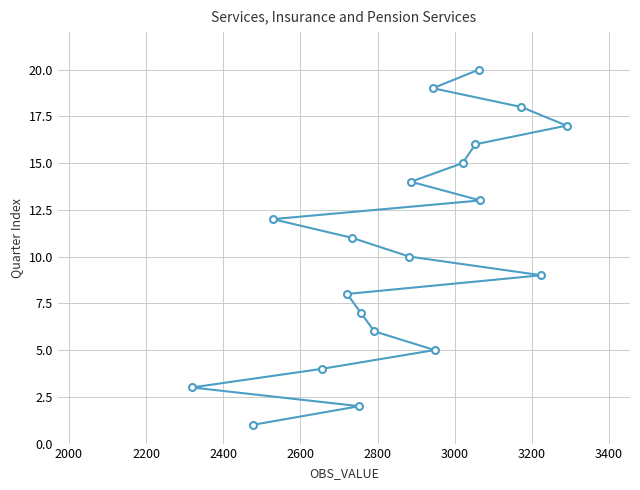

Reading left to right, what are all the values shown in this chart?

3	1	12	4	8	11	2	7	6	10	14	19	5	15	16	20	13	18	9	17